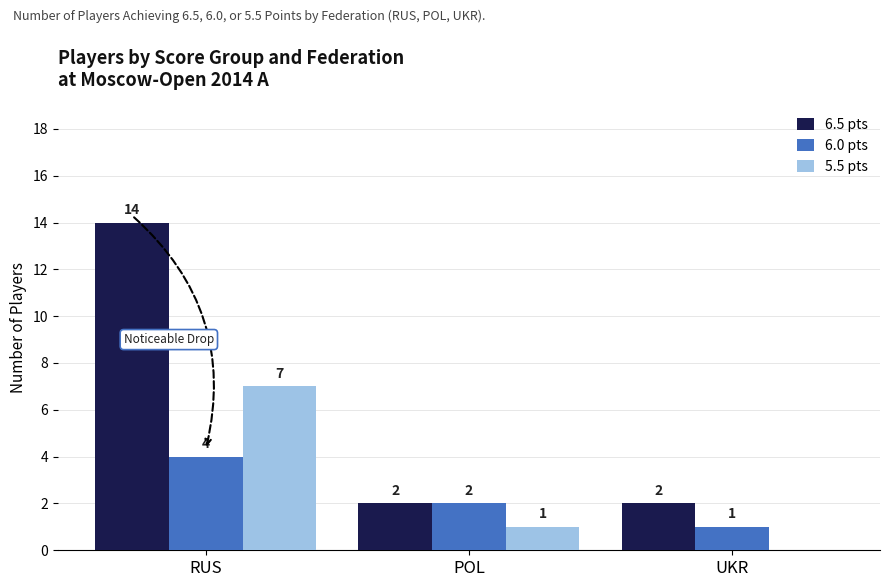

True or false: 6.5 pts has a value of 3 at RUS.

False